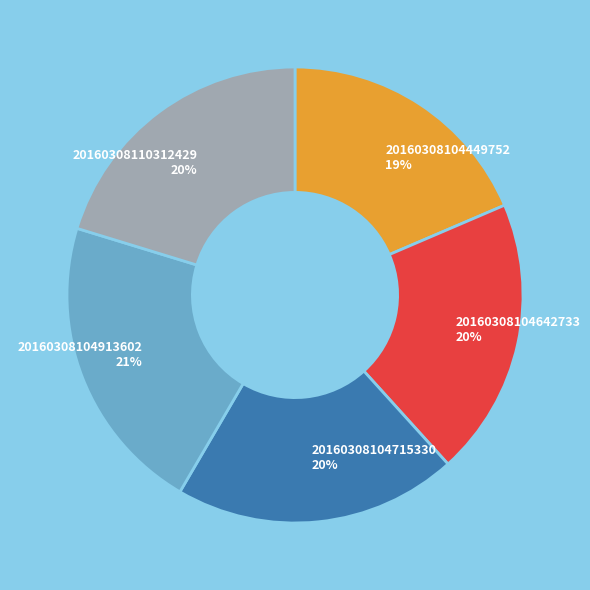

Is the sum of 20160308104449752 19% and 20160308104715330 20% greater than half?

No